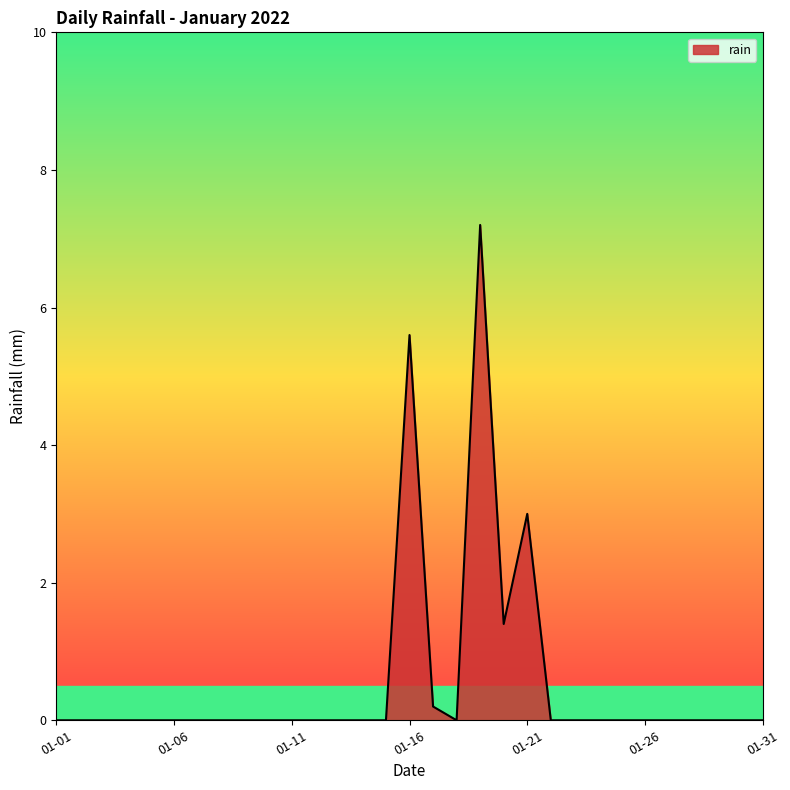

True or false: the data has more than 1 interior local peaks.

True